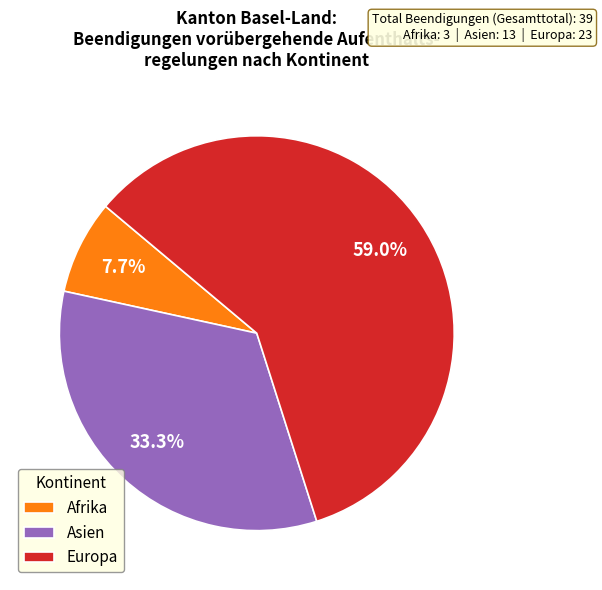

Does any single category account for the majority?

Yes